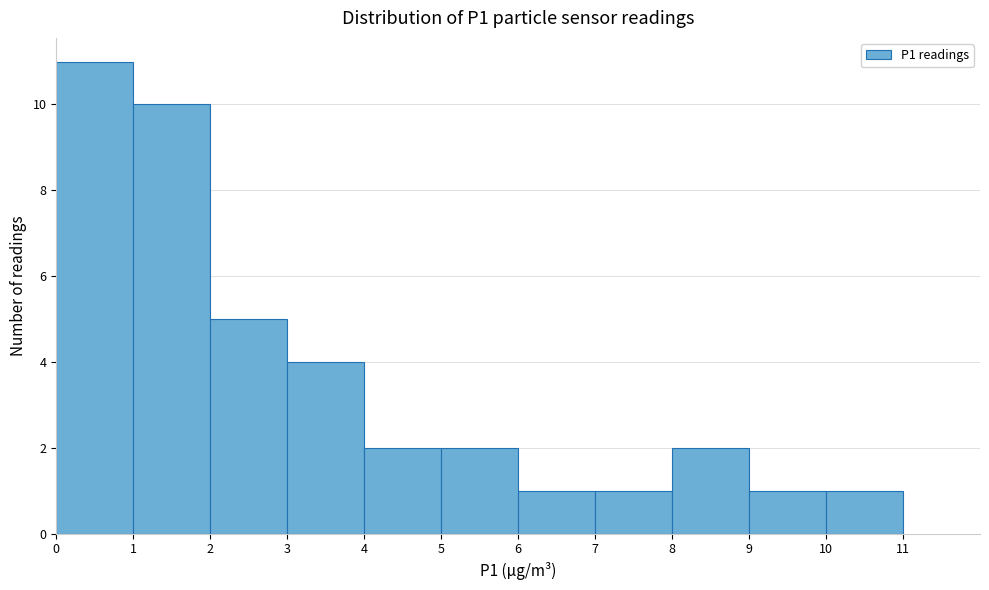

Reading left to right, list every bar in this chart as the range it spans on the x-axis followed by its height. The values are not printed on the chart, so give them approximately, as read against the axis.

0 to 1: 11
1 to 2: 10
2 to 3: 5
3 to 4: 4
4 to 5: 2
5 to 6: 2
6 to 7: 1
7 to 8: 1
8 to 9: 2
9 to 10: 1
10 to 11: 1